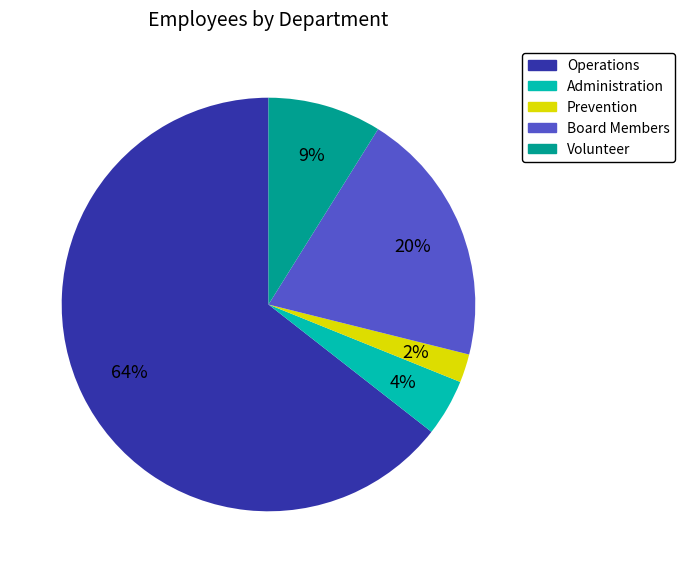

To the nearest percent, what percentage of the pie is Board Members?

20%